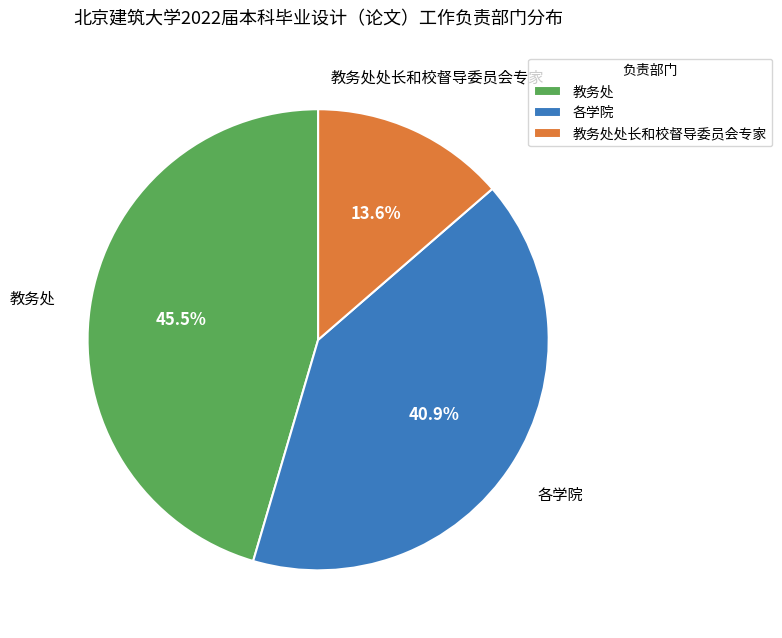

To the nearest percent, what percentage of the pie is 各学院?

41%